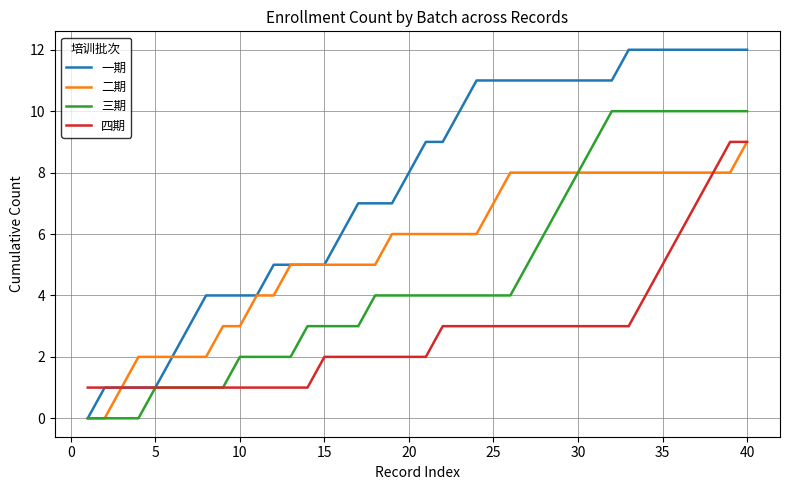

Which series has the widest spread of values?

一期